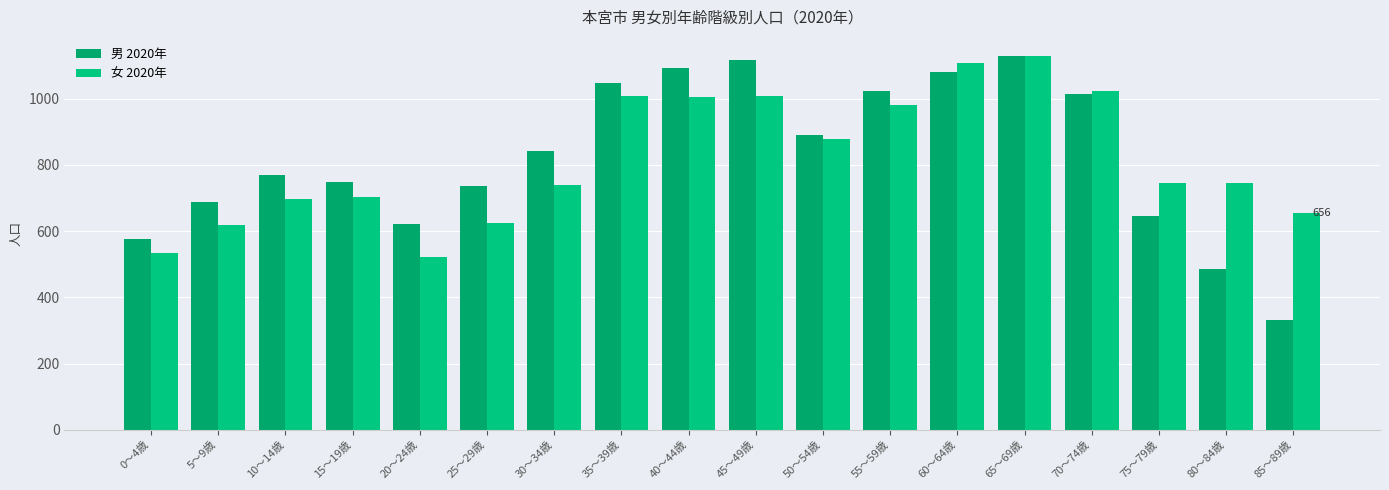

Is it true that 男 2020年 equals 645 at 75～79歳?

True